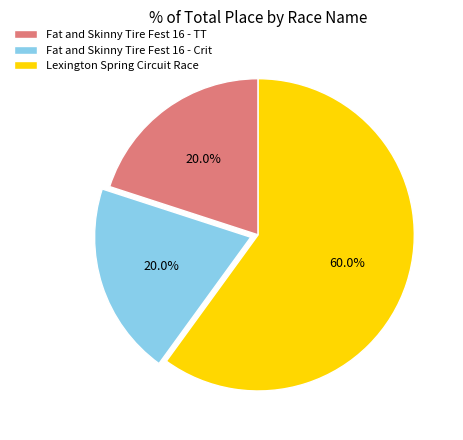

Is the sum of Fat and Skinny Tire Fest 16 - TT and Lexington Spring Circuit Race greater than half?

Yes